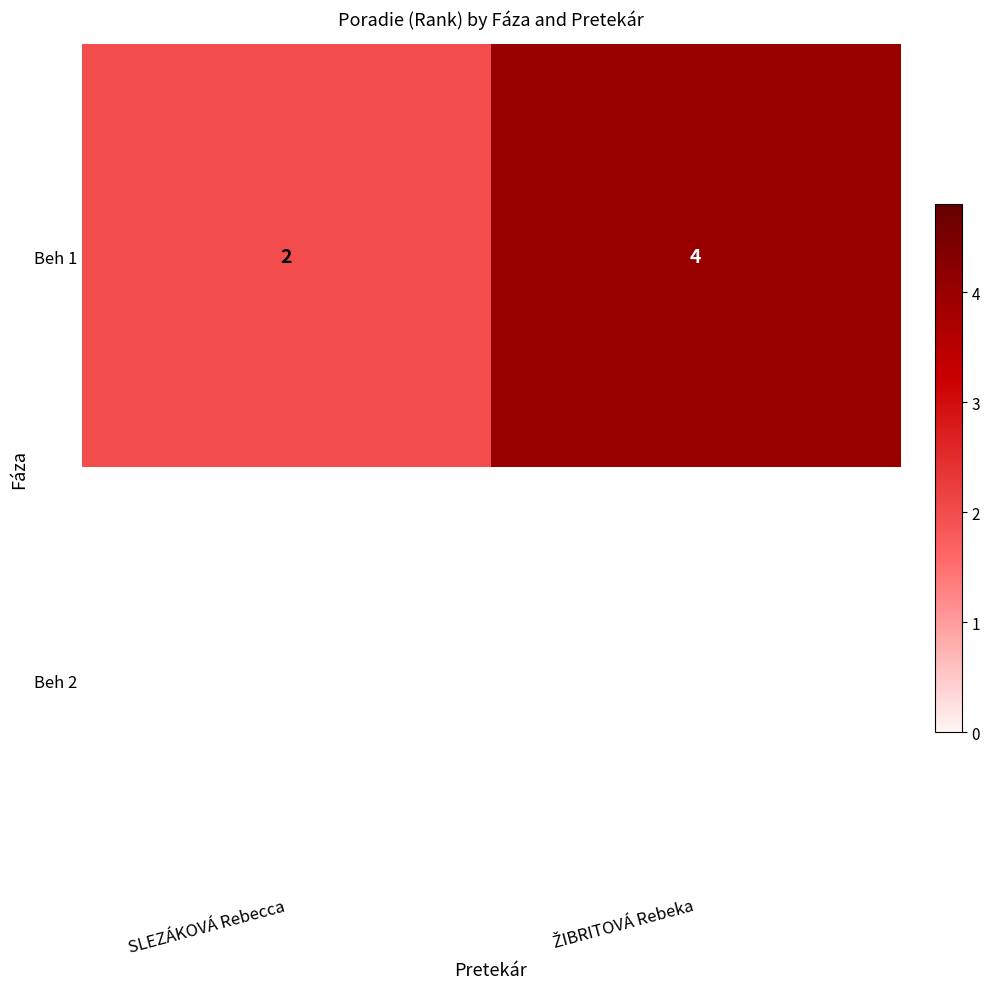

Between ŽIBRITOVÁ Rebeka and SLEZÁKOVÁ Rebecca, which is larger?

ŽIBRITOVÁ Rebeka